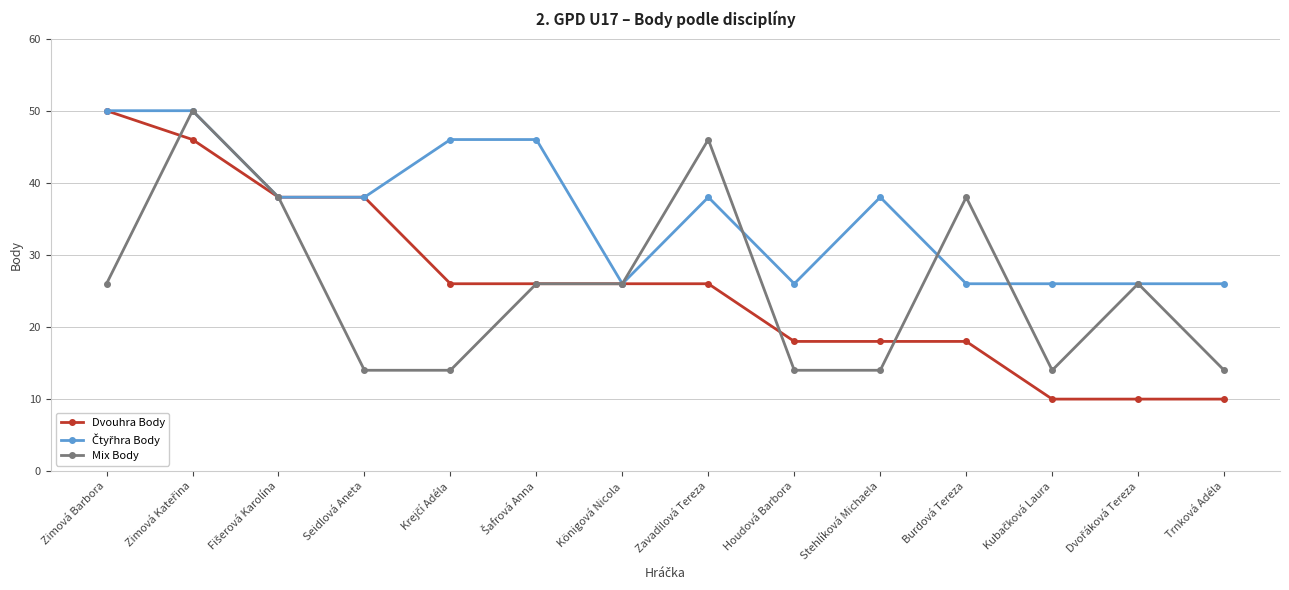

What is the difference between the highest and lowest values at Zimová Barbora?

24